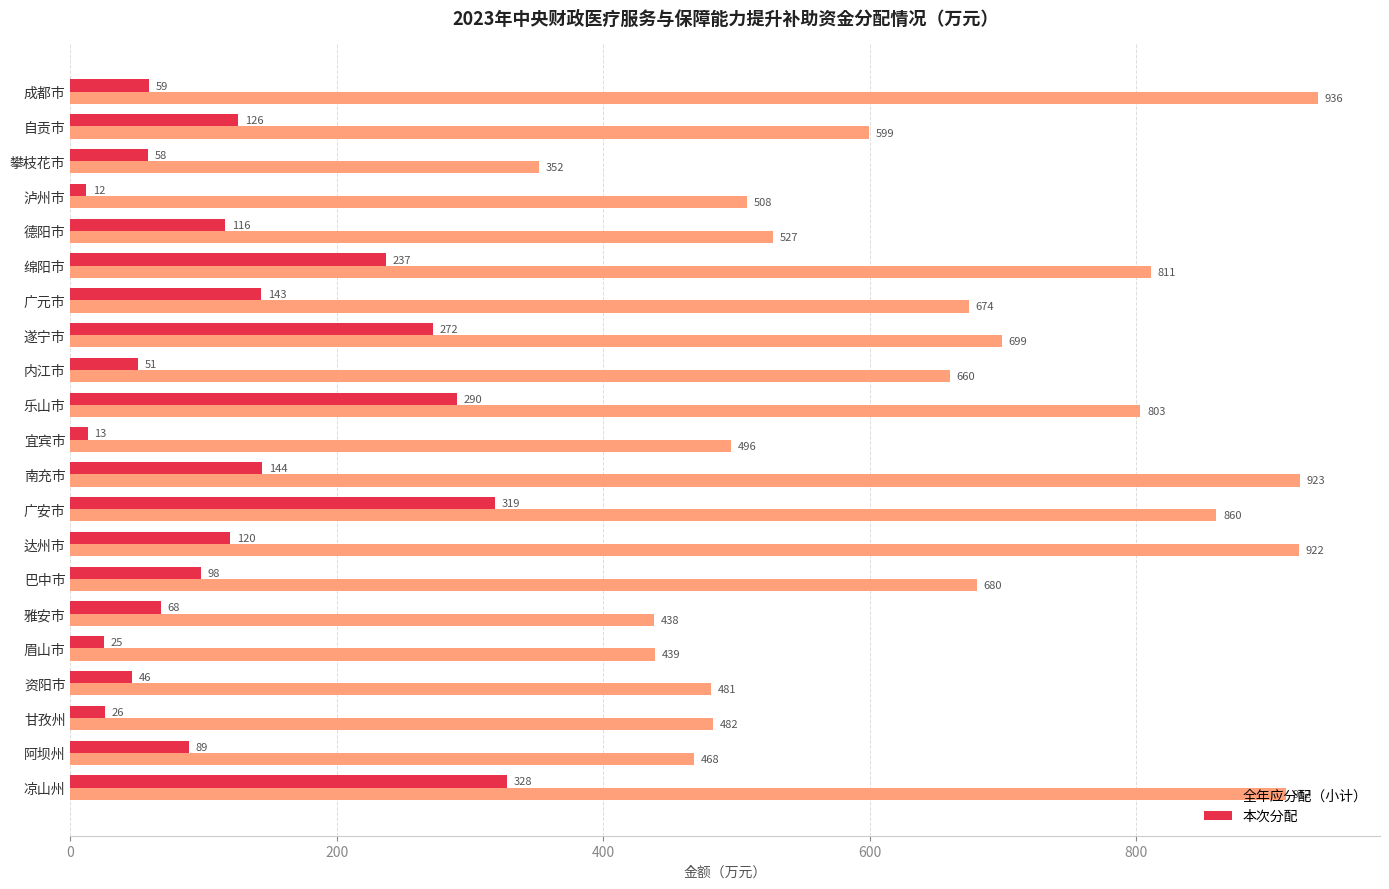

Where is 本次分配 nearest to the value 170?

南充市